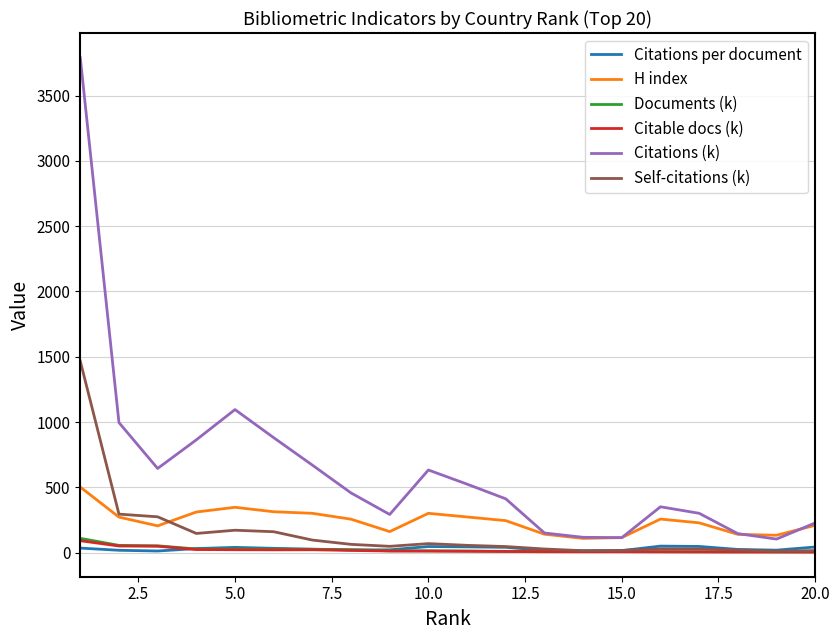

How many series are shown in this chart?

6